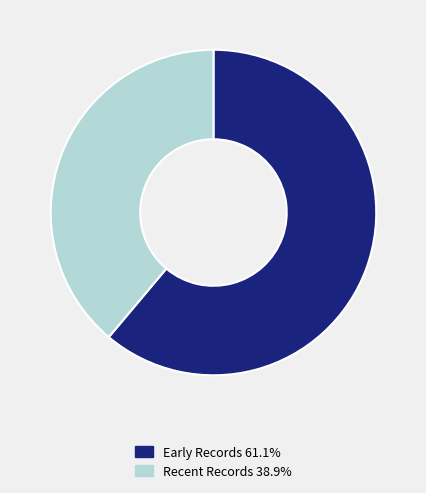

Is there any slice that represents more than half of the pie?

Yes